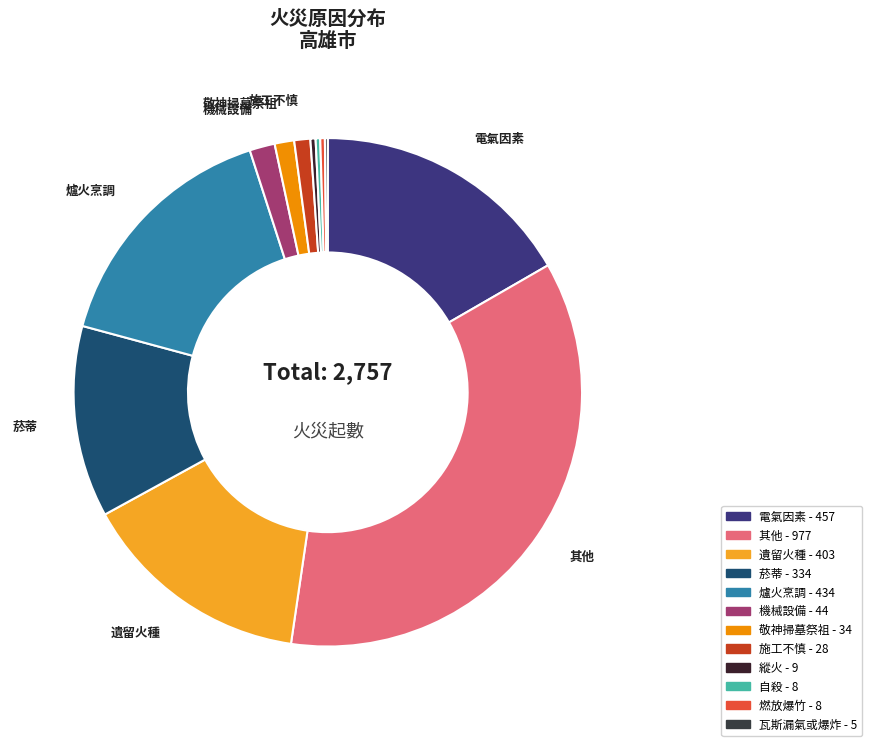

Rank the categories by value from highest to lowest.

其他, 電氣因素, 爐火烹調, 遺留火種, 菸蒂, 機械設備, 敬神掃墓祭祖, 施工不慎, 縱火, 自殺, 燃放爆竹, 瓦斯漏氣或爆炸